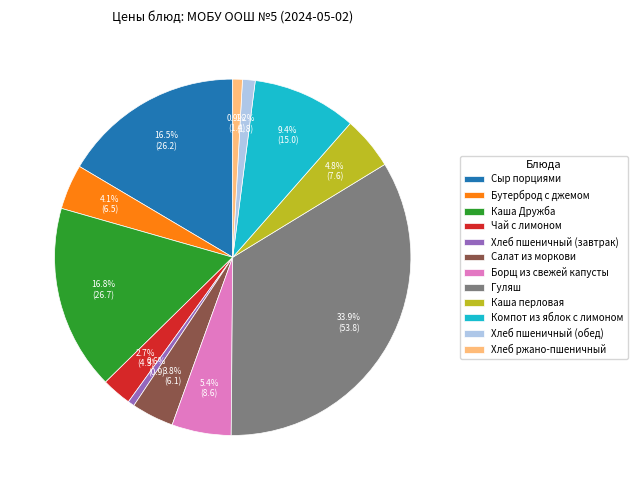

Does Сыр порциями represent more than half of the total?

No